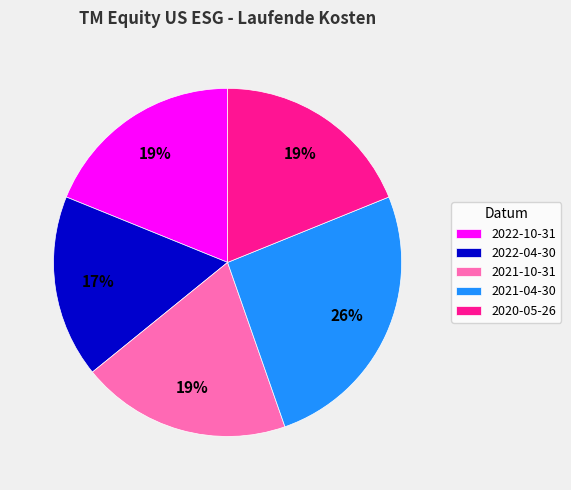

Is there a majority slice in this chart?

No